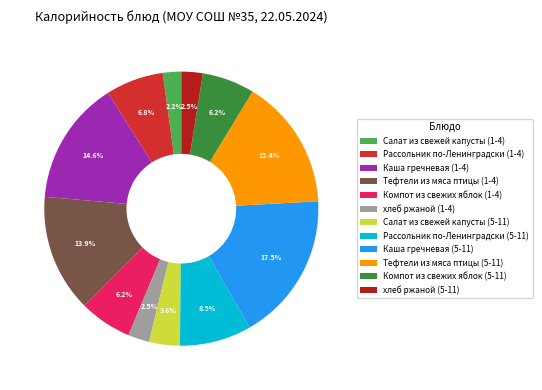

To the nearest percent, what portion does Тефтели из мяса птицы (1-4) represent?

14%